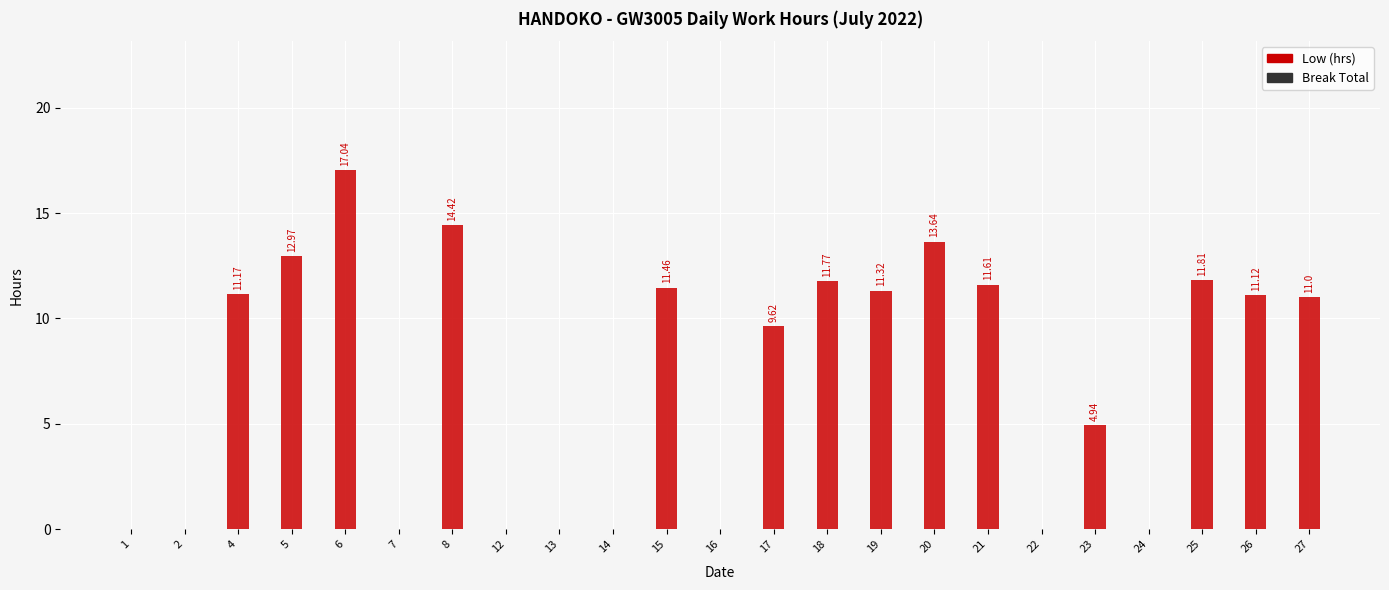

Which has a higher value, 26 or 20?

20